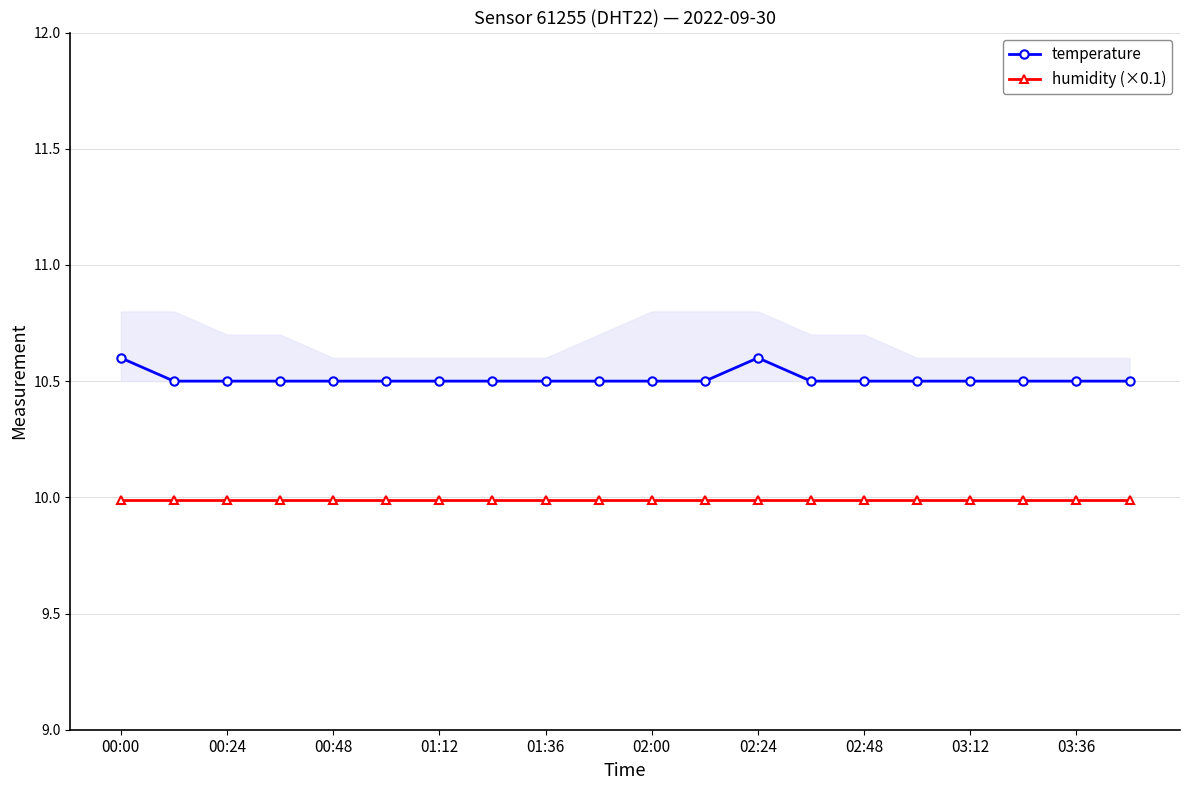

How many lines are shown in the chart?

2